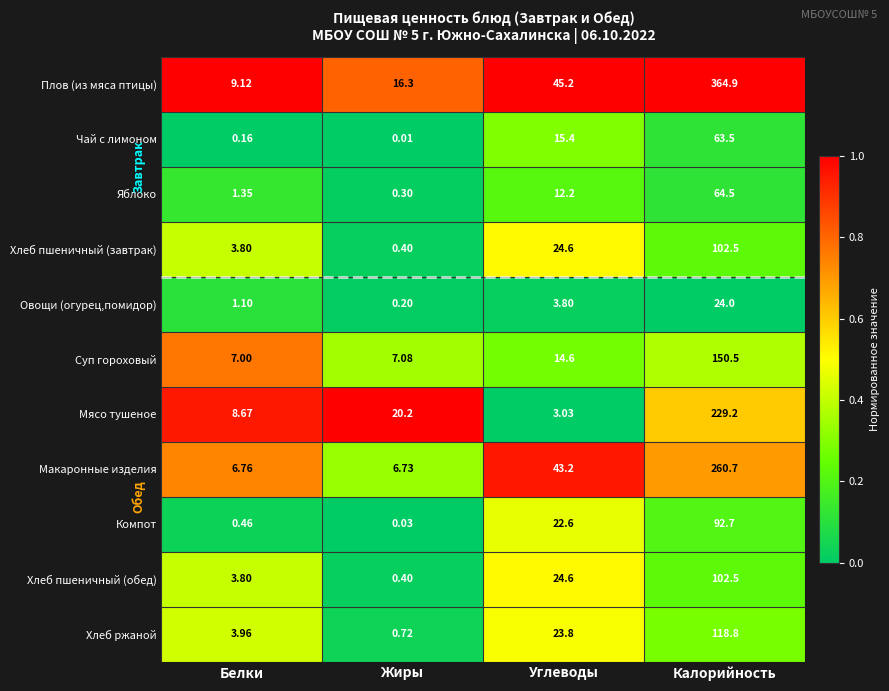

Which series has the largest range (max minus min)?

Плов (из мяса птицы)